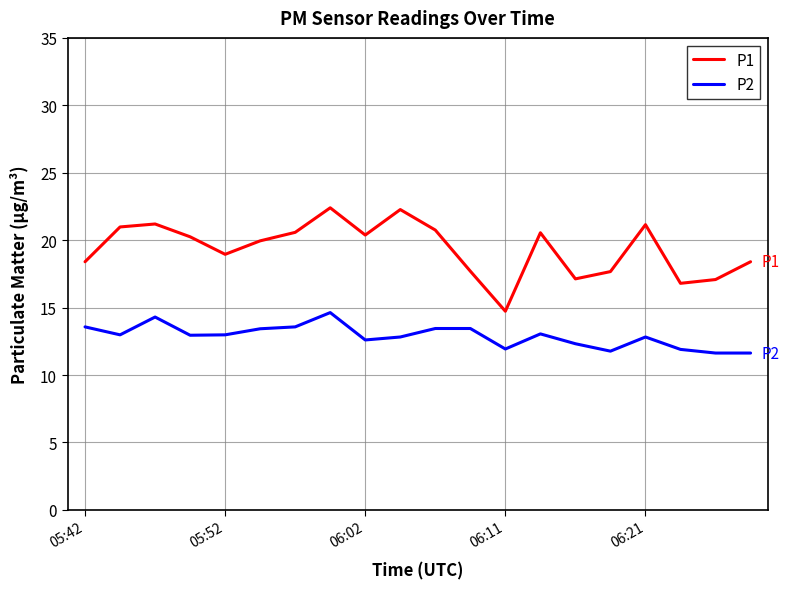

What is the maximum value shown in the chart?

22.4